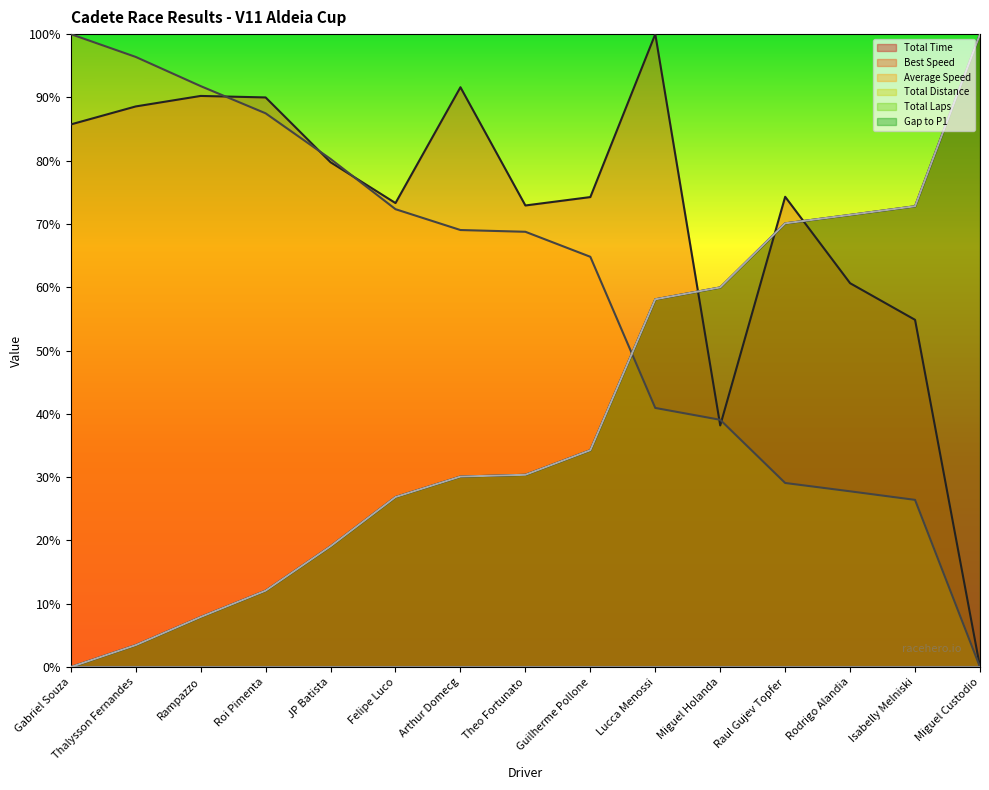

Which category has the lowest value in the Total Time series?

Gabriel Souza